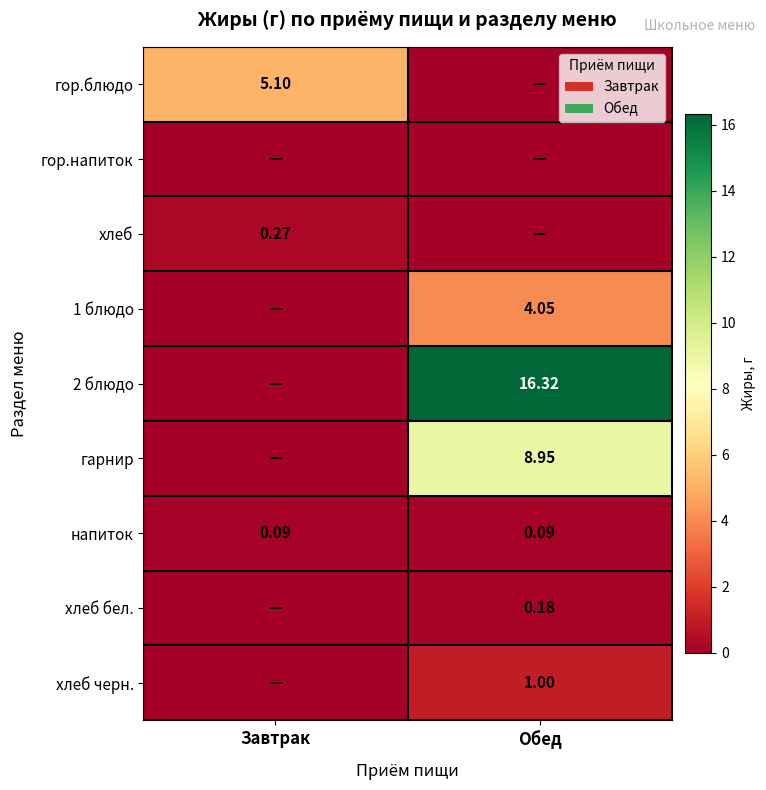

At which category is the sum across all series the highest?

Обед